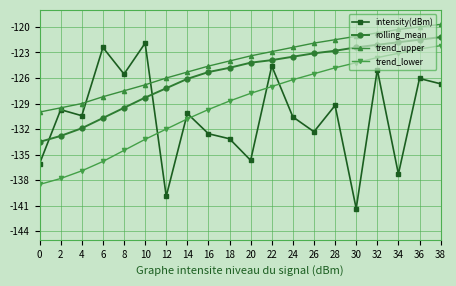

What is the difference between the highest and lowest values at 32?

4.3